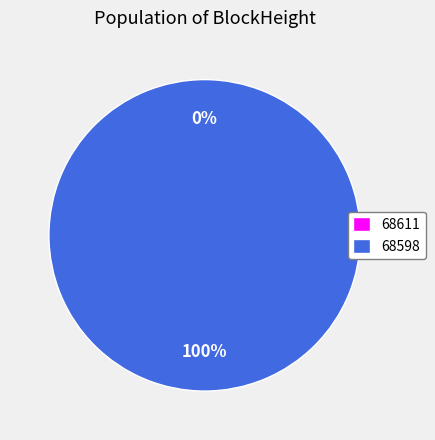

How many segments does this pie chart have?

2